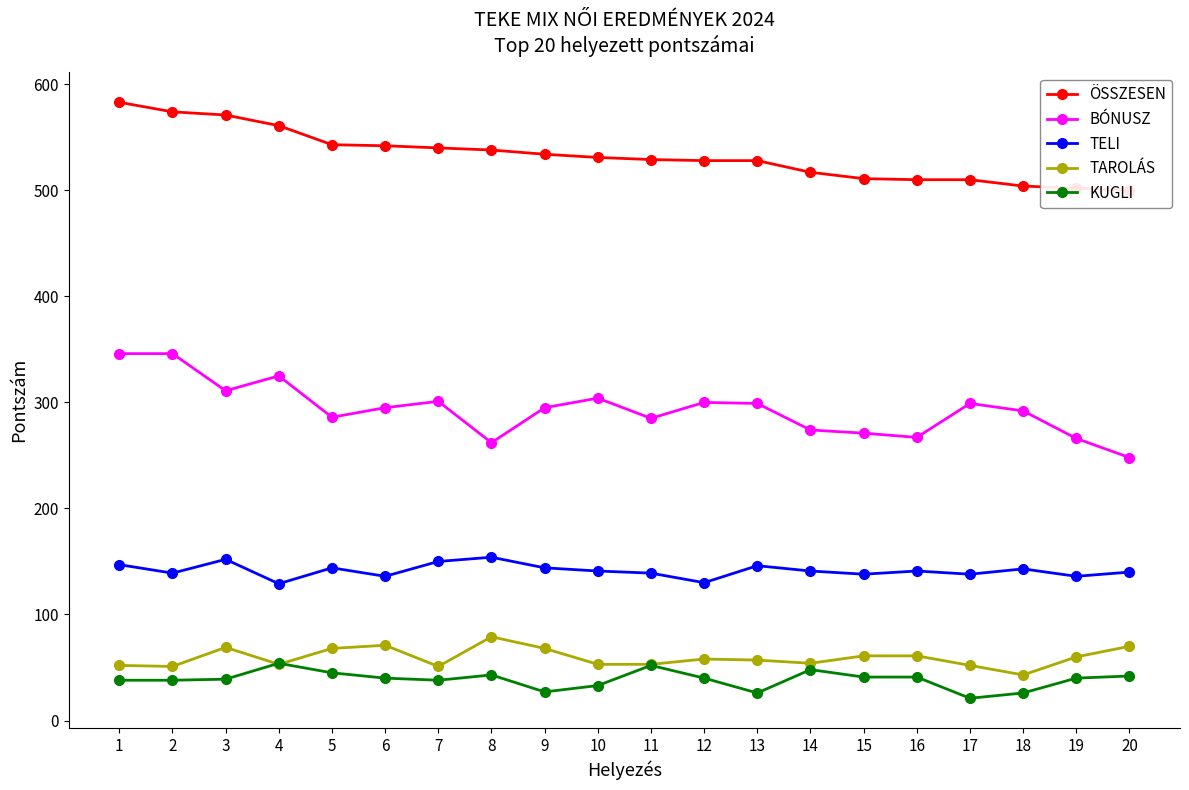

Where is the first local maximum for BÓNUSZ?

4